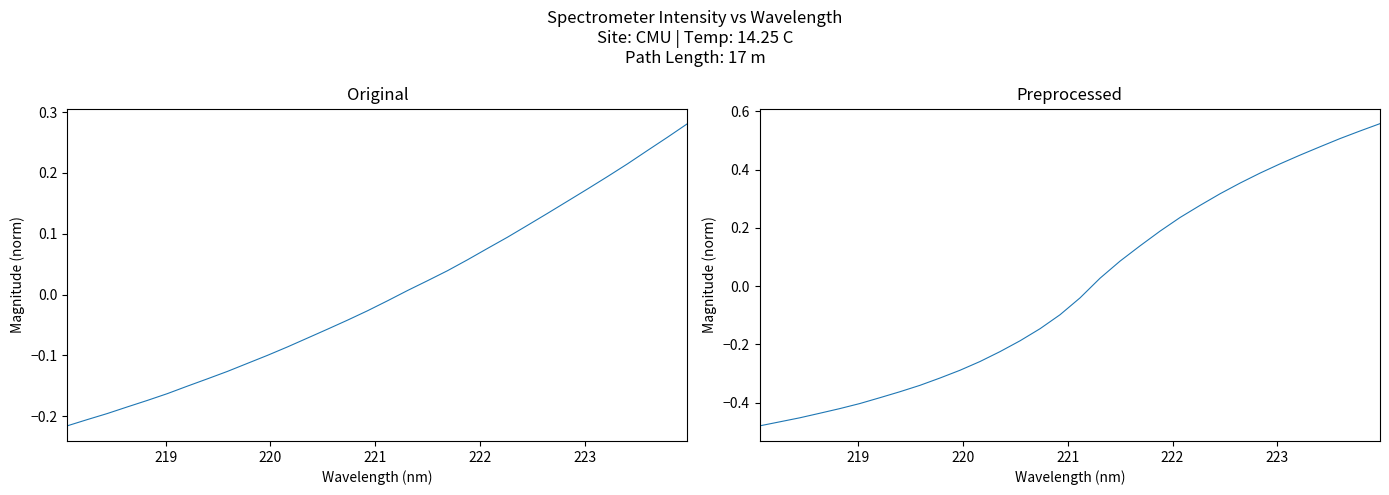

What is the value of the Intensity (preprocessed) point at the 21st from the left?

0.2